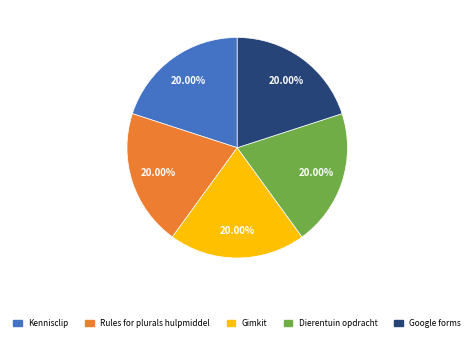

How many slices are in this pie chart?

5